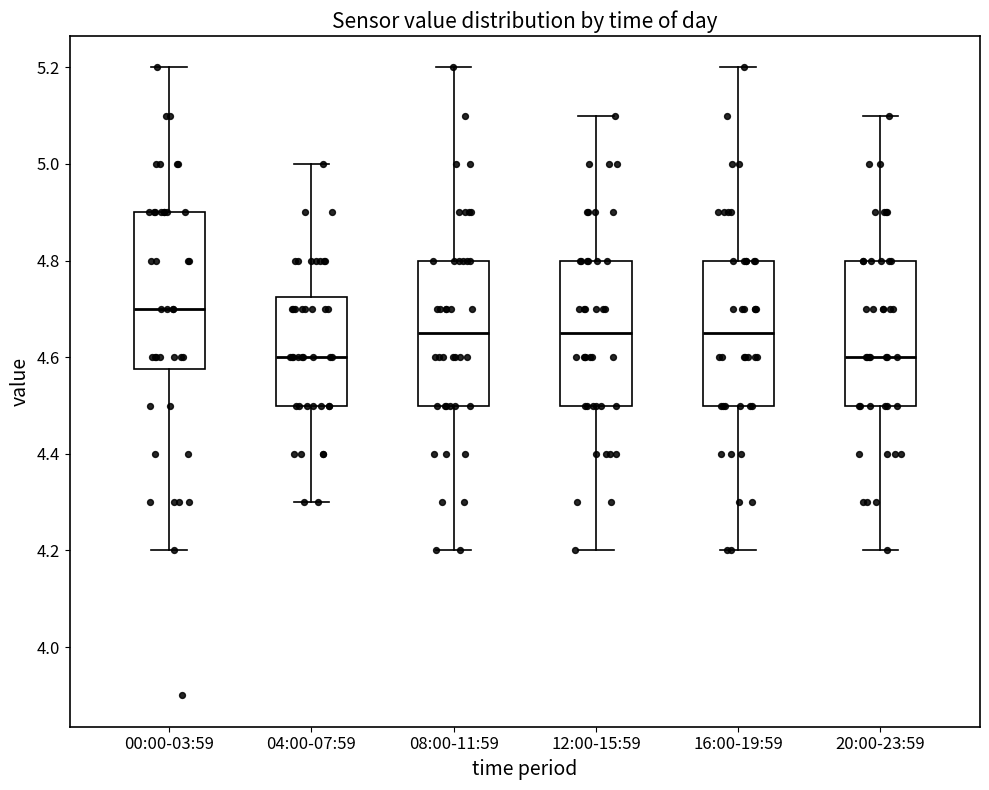

Where does the upper whisker of the box for 16:00-19:59 end on the y-axis? The values are not printed on the chart, so give them approximately, as read against the axis.

5.20